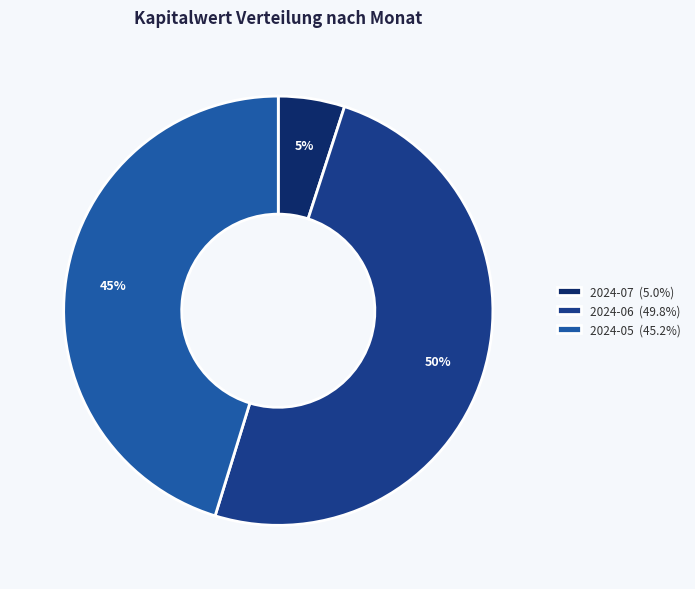

To the nearest percent, what is the combined percentage of 2024-07 (5.0%) and 2024-06 (49.8%)?

55%